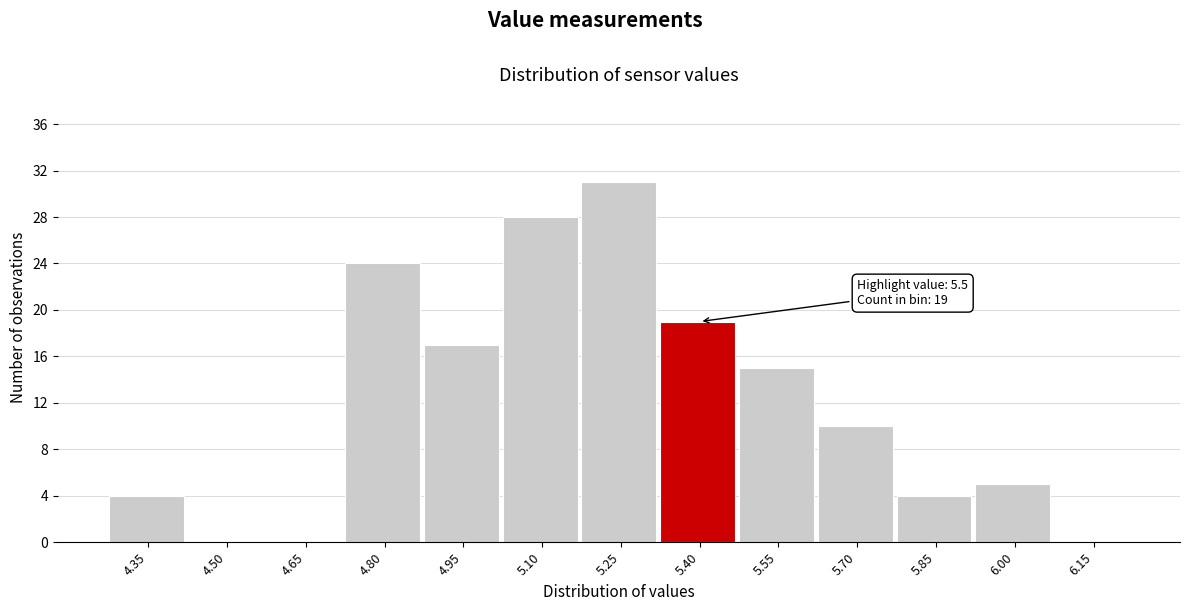

Reading right to left, what are all the values shown in this chart?

6.15=0	6.00=5	5.85=4	5.70=10	5.55=15	5.40=19	5.25=31	5.10=28	4.95=17	4.80=24	4.65=0	4.50=0	4.35=4